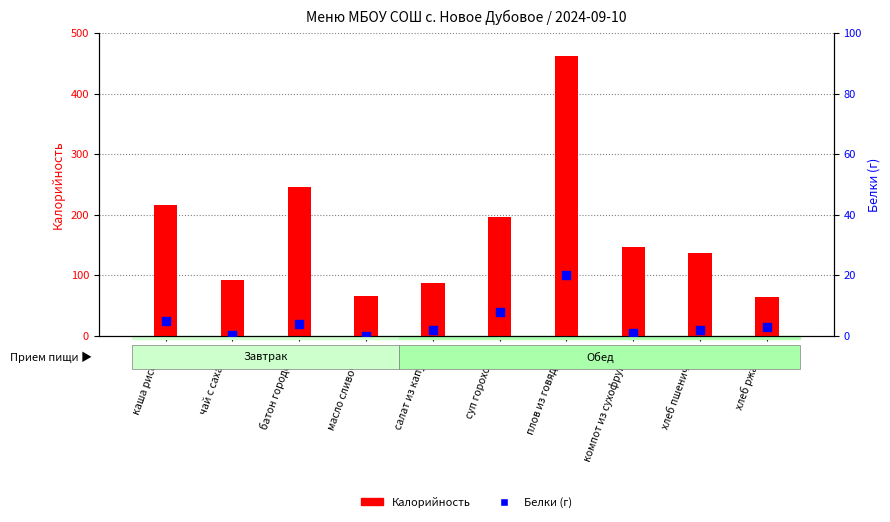

What is the total value across all series at суп гороховый?

204.0